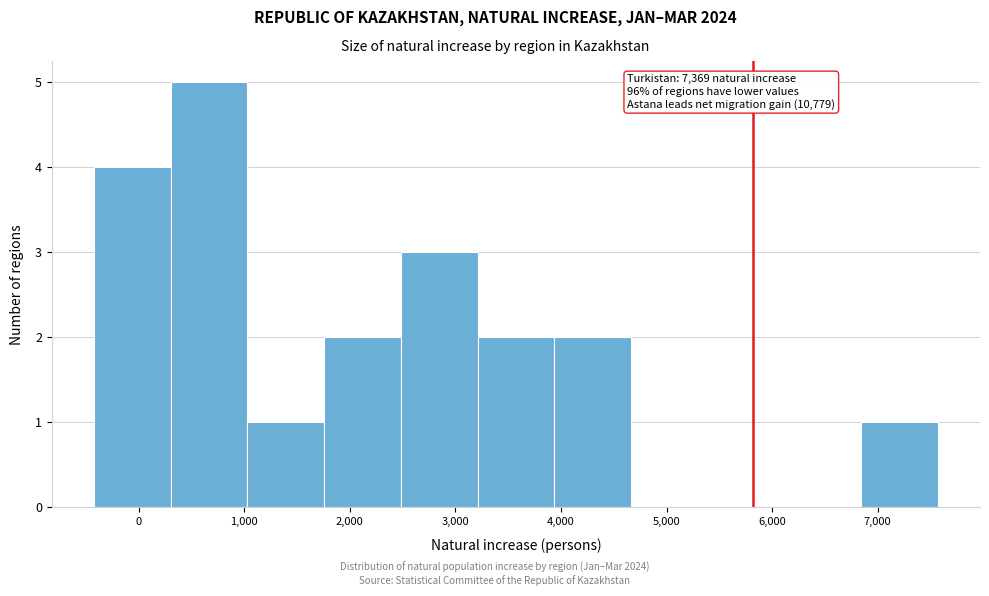

Which range on the x-axis has the tallest bar?

300 to 1000